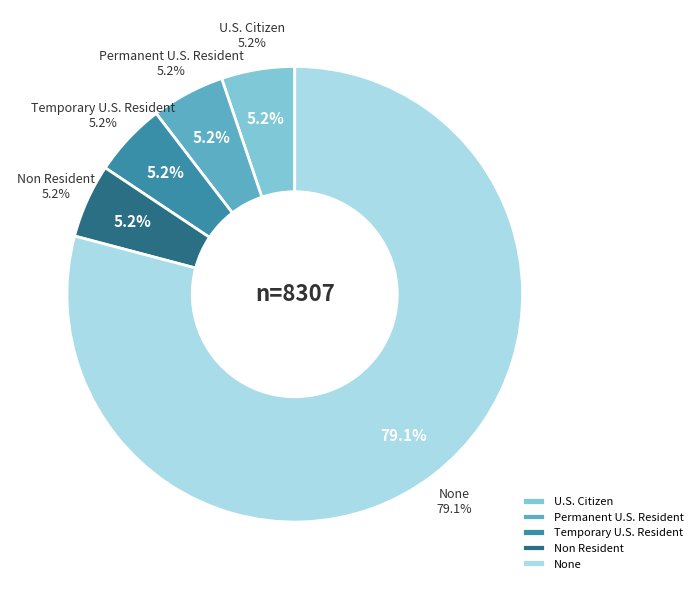

What percentage is the Temporary U.S. Resident slice, to the nearest percent?

5%